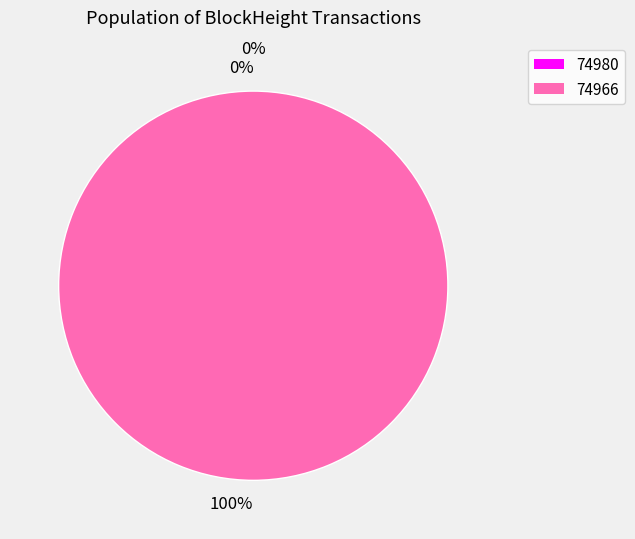

Is there any slice that represents more than half of the pie?

Yes